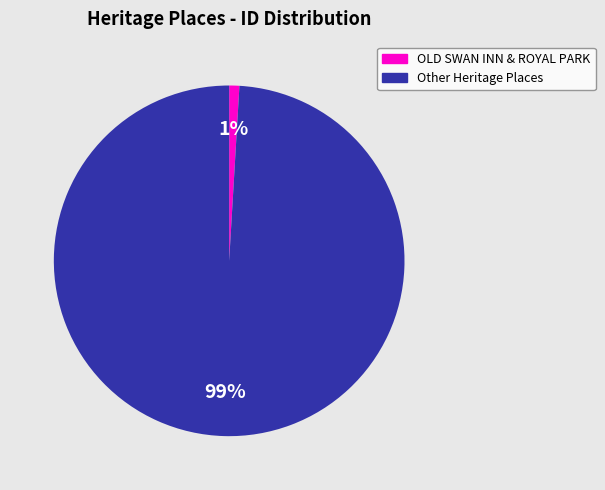

To the nearest percent, what is the average slice percentage?

50%